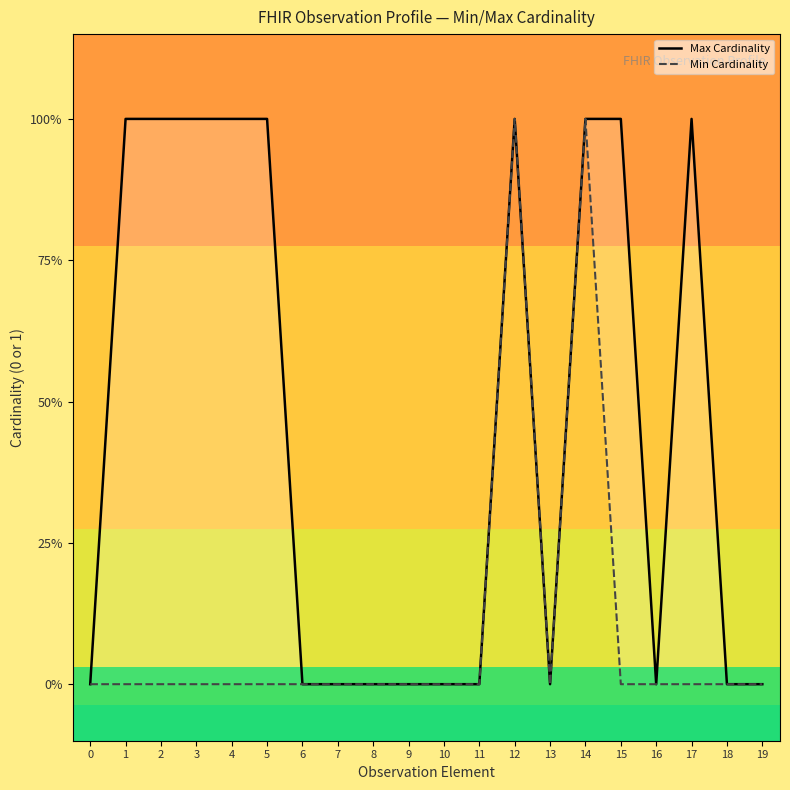

Count the Max values in the range 0 to 1.

20